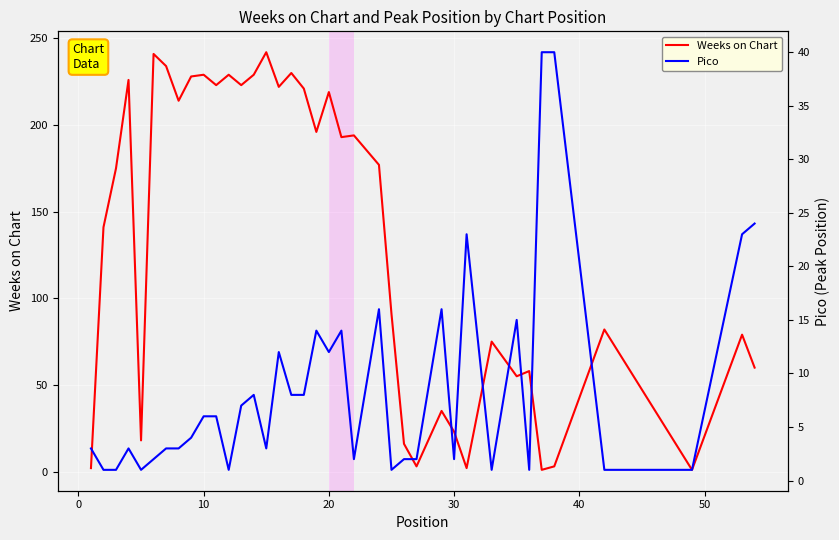

What is the value of the Weeks on Chart point at the 13th from the left?

223